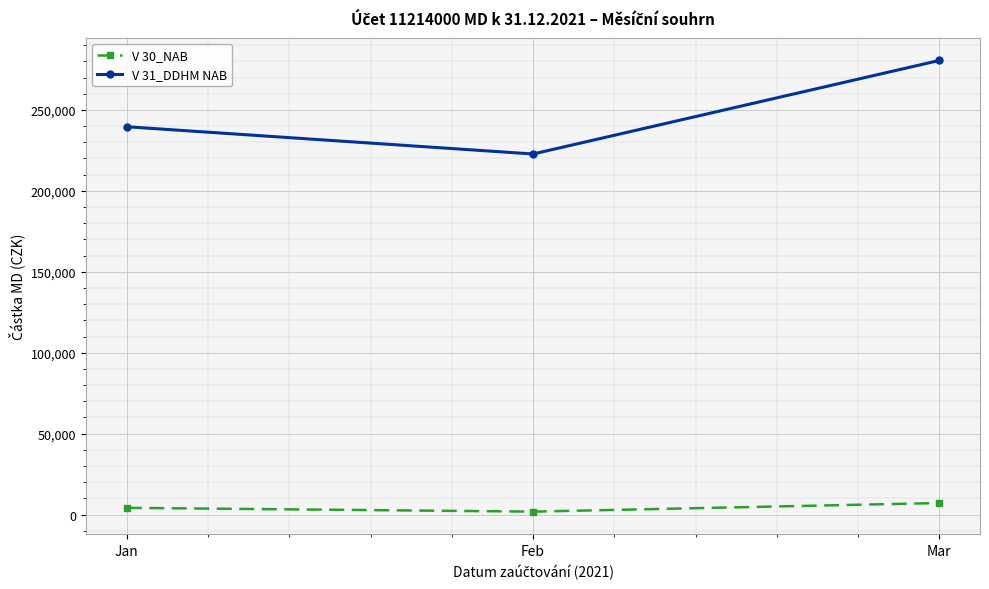

Which series has the largest range (max minus min)?

V 31_DDHM NAB